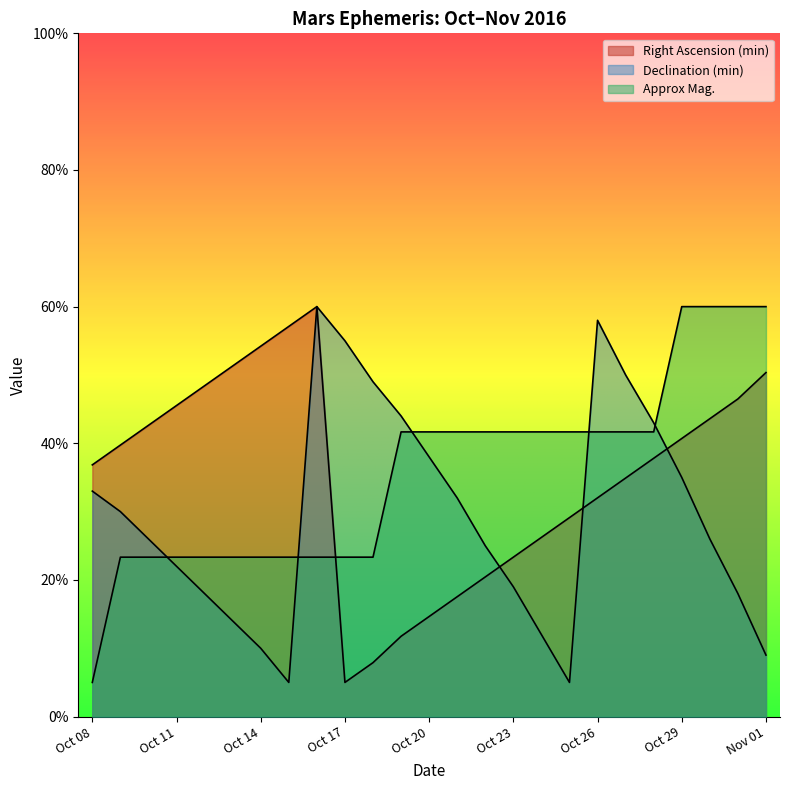

Reading left to right, extract all data points from this chart.

Right Ascension (min): 36.8	39.7	42.6	45.5	48.4	51.3	54.2	57.1	60.0	5.0	7.9	11.8	14.6	17.5	20.4	23.3	26.2	29.1	32.0	34.9	37.8	40.7	43.6	46.5	50.4
Declination (min): 33.0	30.0	26.0	22.0	18.0	14.0	10.0	5.0	60.0	55.0	49.0	44.0	38.0	32.0	25.0	19.0	12.0	5.0	58.0	50.0	43.0	35.0	26.0	18.0	9.0
Approx Mag.: 5.0	23.3	23.3	23.3	23.3	23.3	23.3	23.3	23.3	23.3	23.3	41.7	41.7	41.7	41.7	41.7	41.7	41.7	41.7	41.7	41.7	60.0	60.0	60.0	60.0